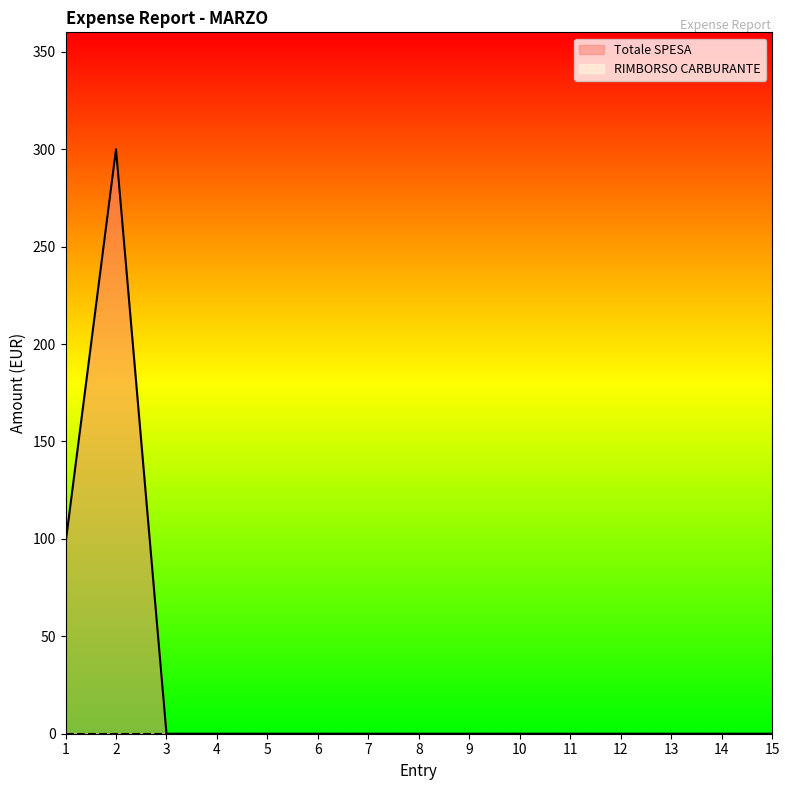

What is the maximum value shown in the chart?

300.0